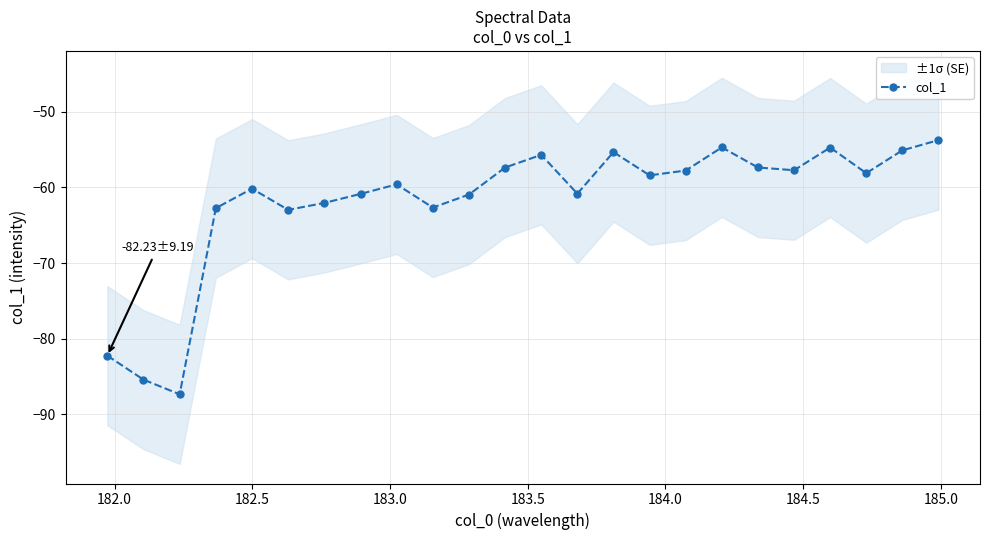

What is the value of the col_1 point at the 10th from the left?

-62.7